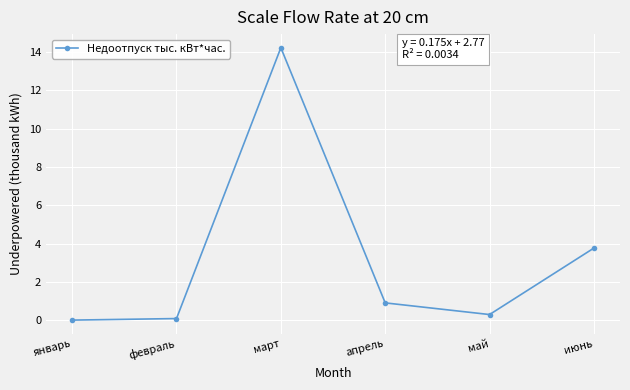

Where is the data nearest to the value 7?

июнь